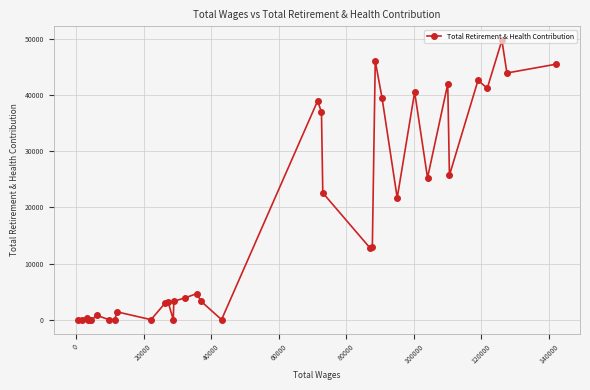

What is the maximum value shown in the chart?

49758